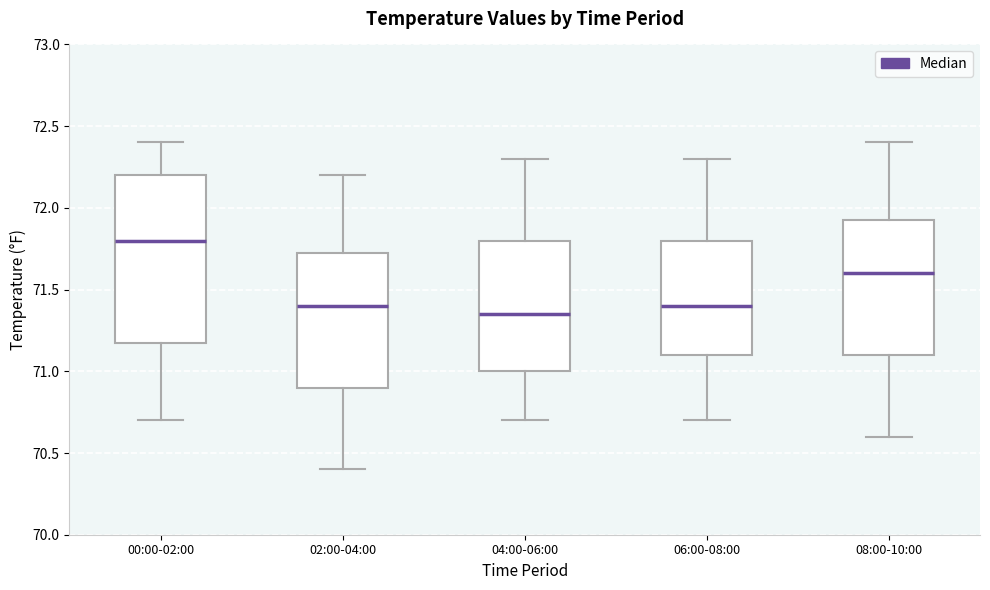

Reading left to right, transcribe this box plot: for each box, give where its median line is, the range the box spans, and where its two whiskers end, as read against the y-axis. The values are not printed on the chart, so give them approximately, as read against the axis.

00:00-02:00: median 71.80, box 71.20 to 72.20, whiskers 70.70 to 72.40
02:00-04:00: median 71.40, box 70.90 to 71.75, whiskers 70.40 to 72.20
04:00-06:00: median 71.35, box 71.00 to 71.80, whiskers 70.70 to 72.30
06:00-08:00: median 71.40, box 71.10 to 71.80, whiskers 70.70 to 72.30
08:00-10:00: median 71.60, box 71.10 to 71.95, whiskers 70.60 to 72.40